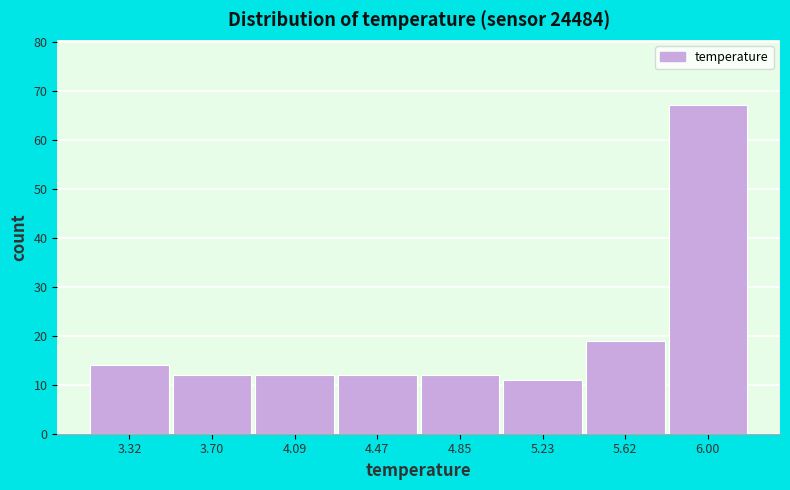

How tall is the bar that spans 4.30 to 4.65 on the x-axis? Neither the bar edges nor the heights are printed on the chart, so give them approximately, as read against the axes.

12